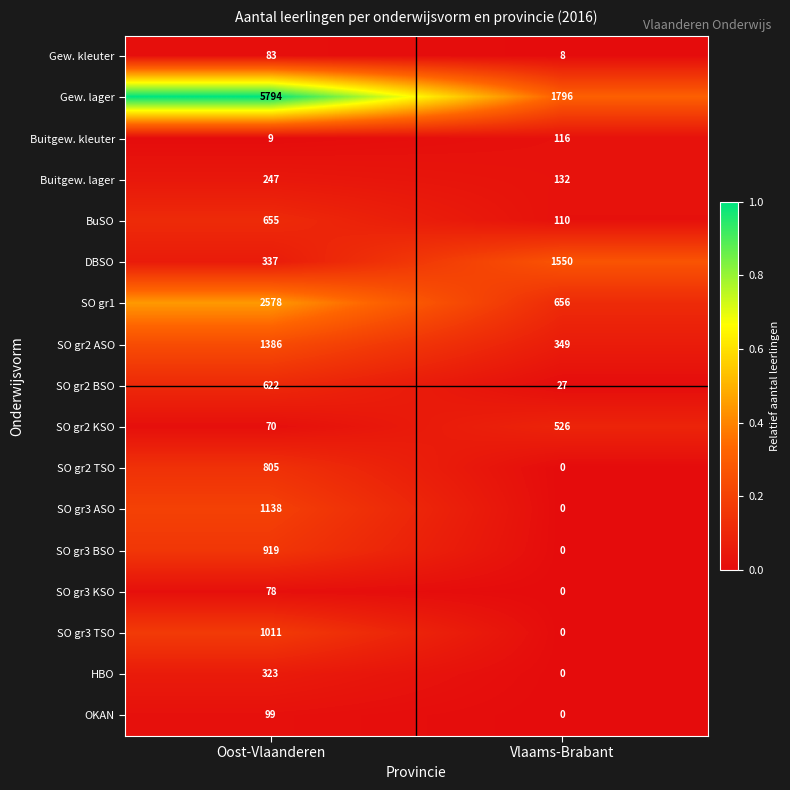

At which category is the sum across all series the highest?

Oost-Vlaanderen